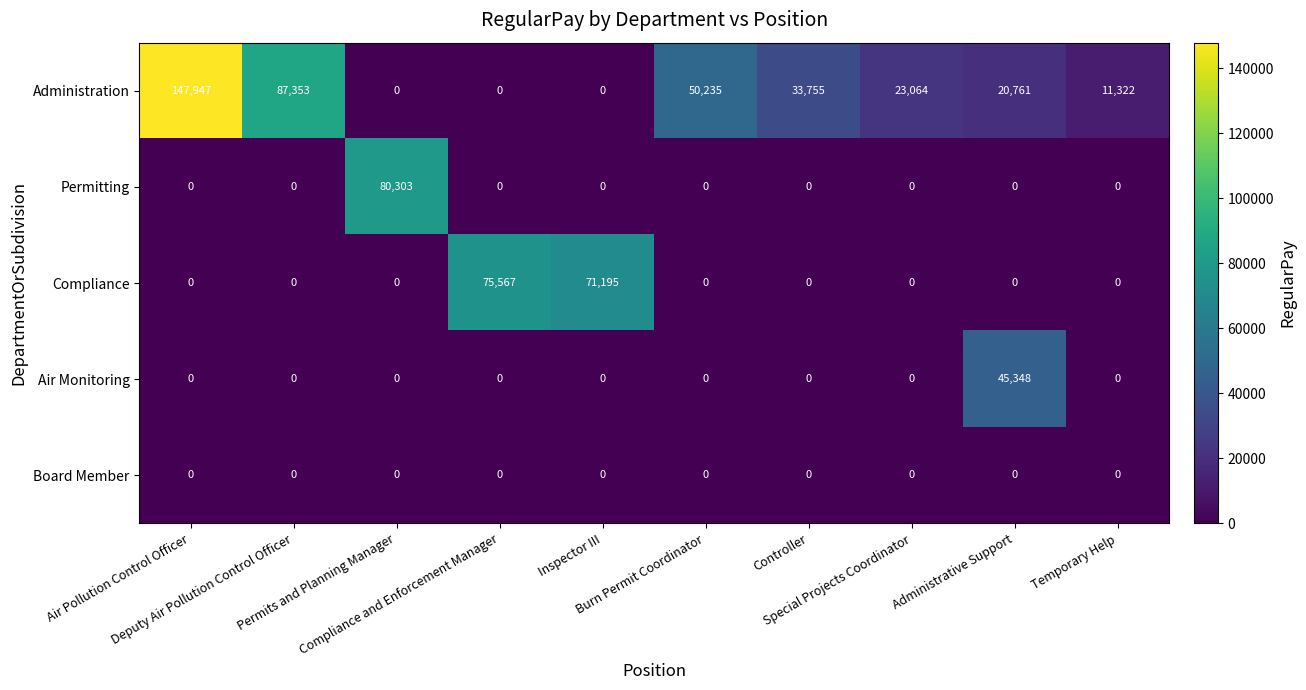

Which series has the largest range (max minus min)?

Administration